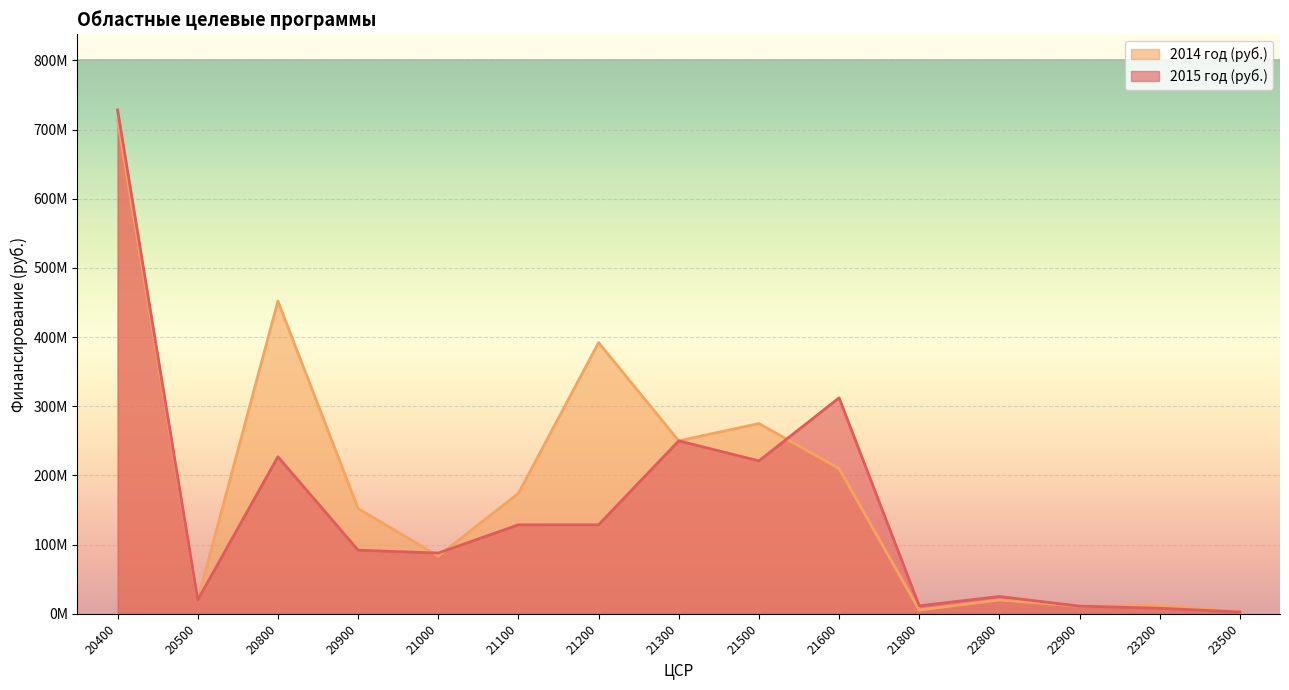

Reading left to right, extract all data points from this chart.

2015 год (руб.): 728401700	20000000	227000000	91958000	87800000	128605000	128631000	250000000	221000000	312106000	11500000	25000000	11000000	8000000	2635000
2014 год (руб.): 713801700	20000000	452000000	152192000	83500000	174064000	392000000	250000000	275000000	210000000	5500000	20000000	11000000	12000000	2735000